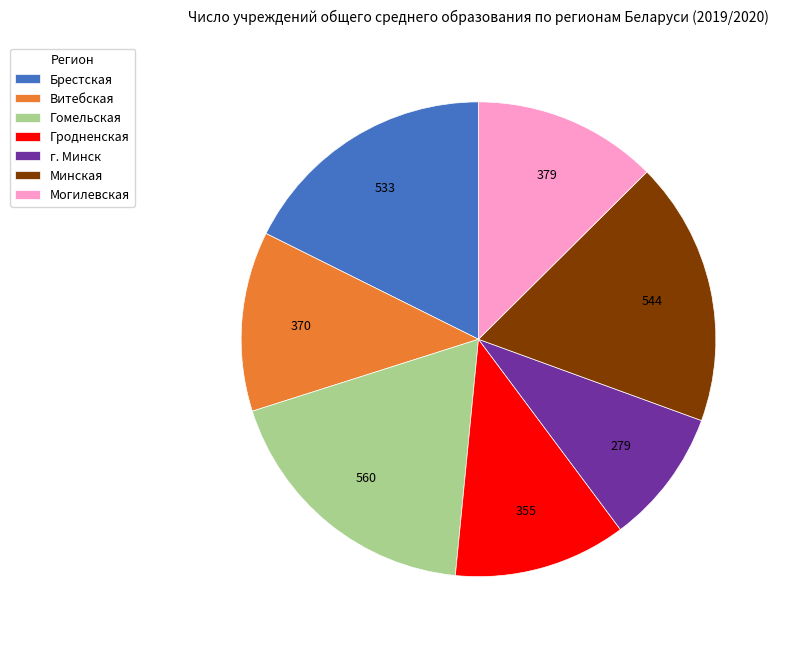

What is the largest slice in the pie chart?

Гомельская